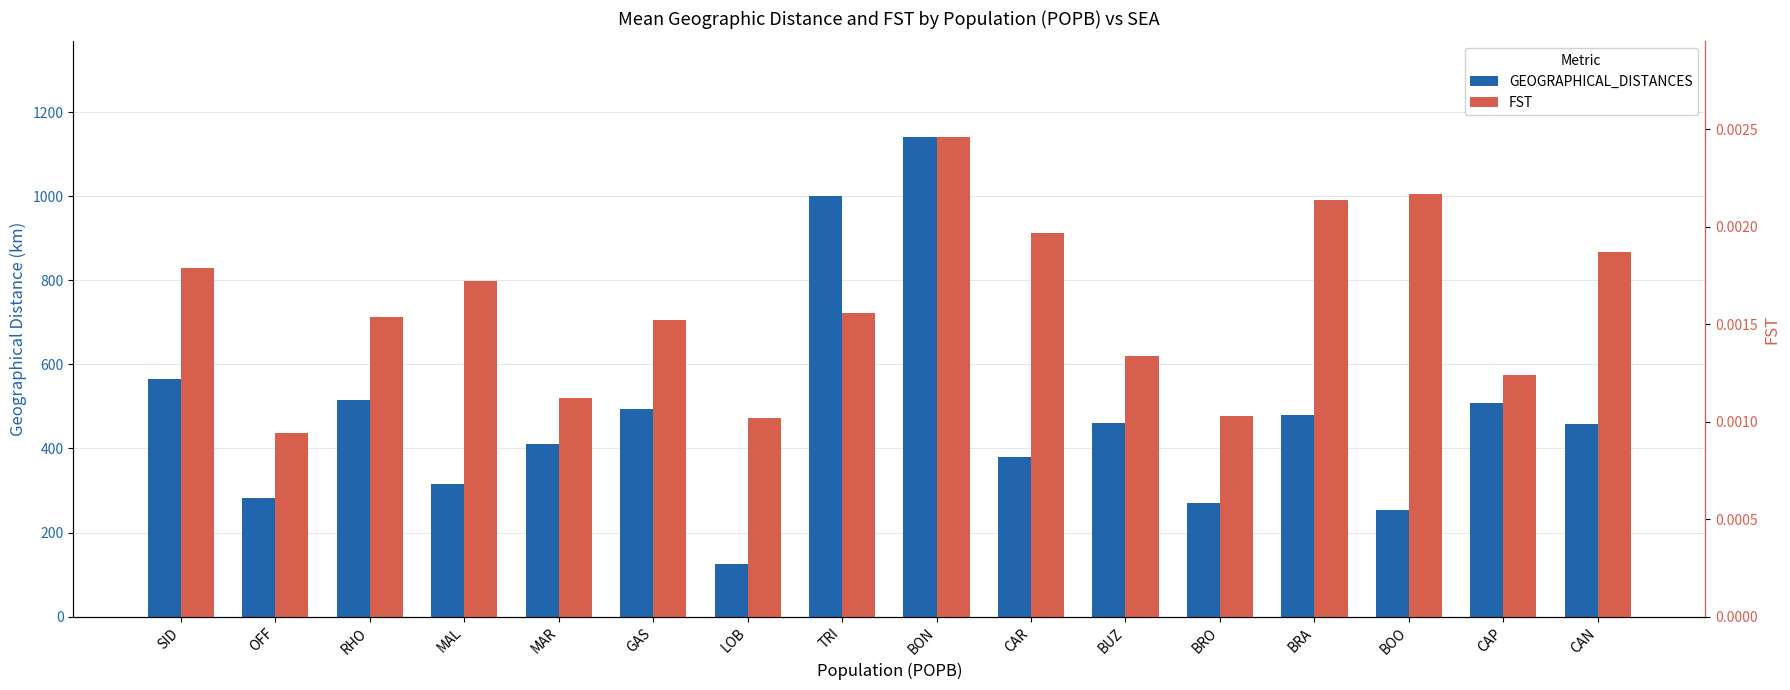

What is the spread (max minus min) of values at BOO?

254.3